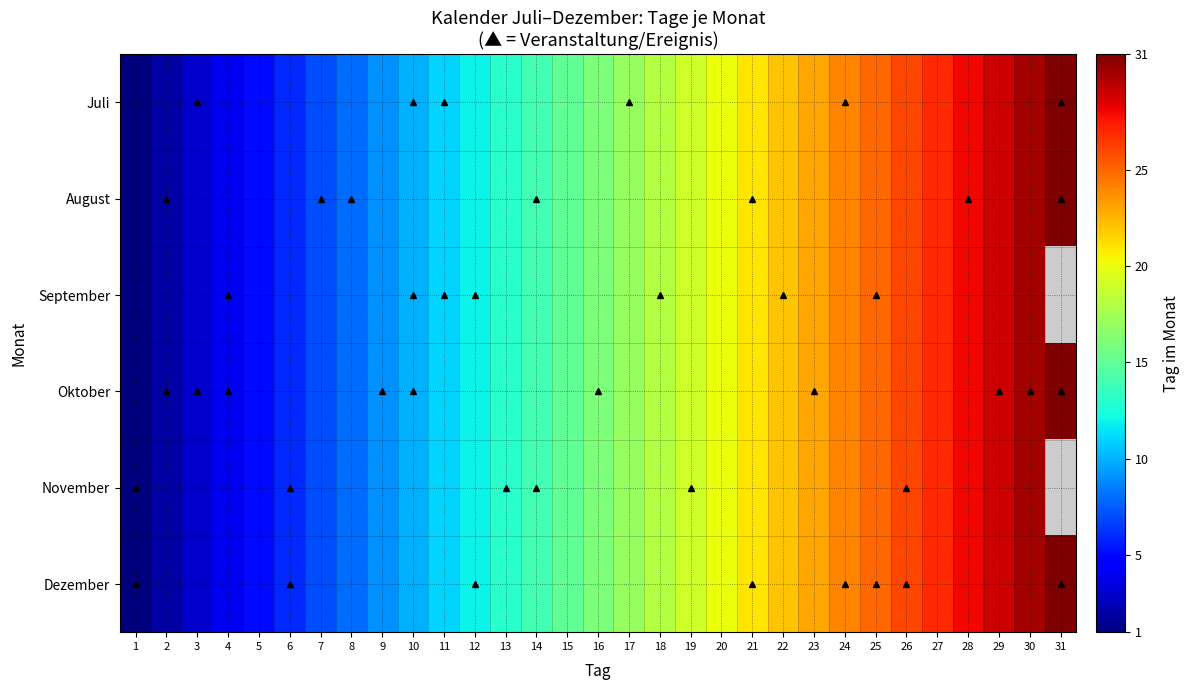

At how many categories does at least one series exceed 7?

24